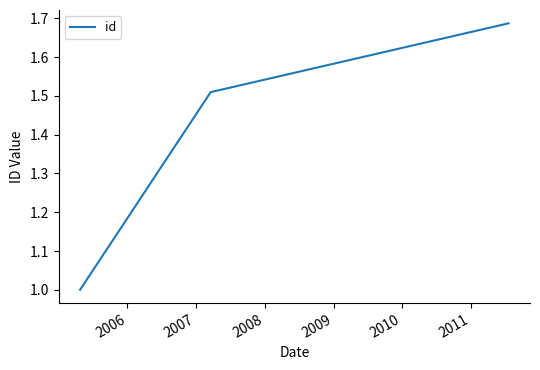

How many lines are shown in the chart?

1